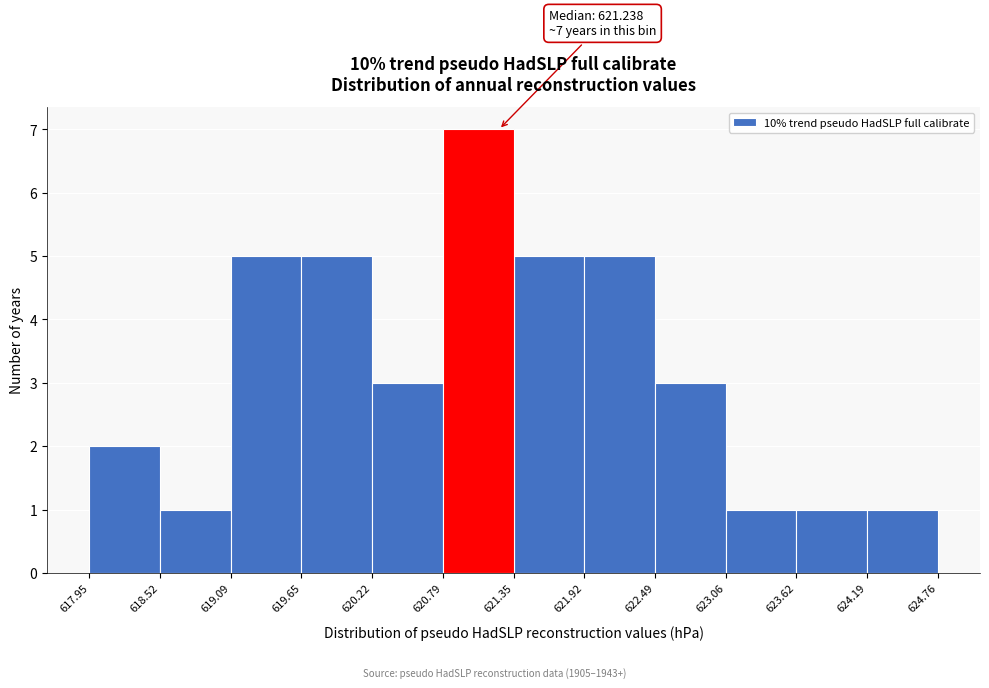

Which range on the x-axis has the tallest bar?

620.79 to 621.35